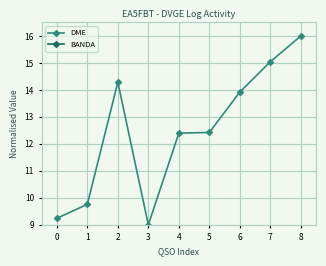

Rank the series by their average value, from lowest to highest.

DME, BANDA